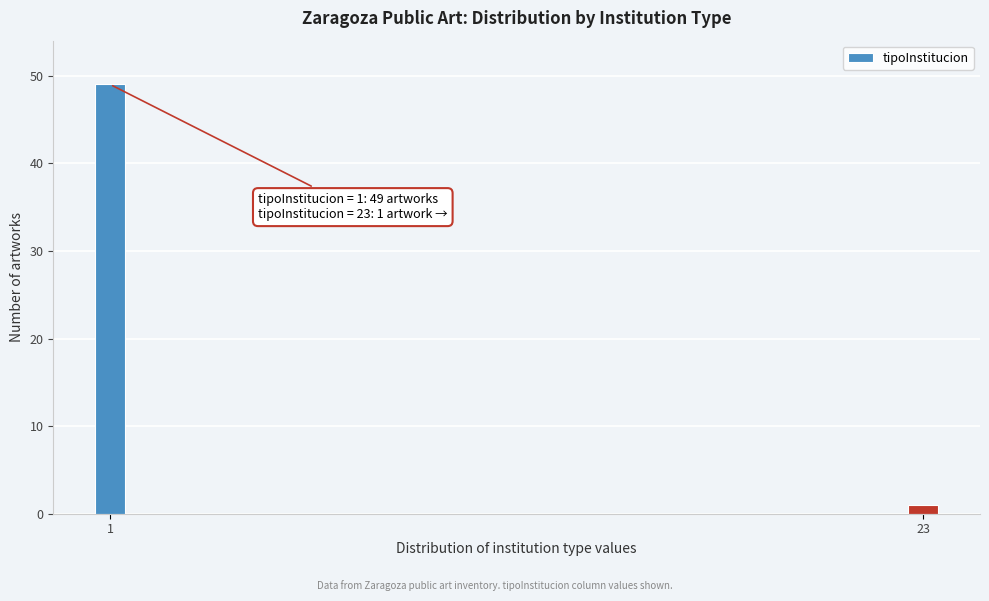

Reading left to right, list all the values displayed in this chart.

1=49	23=1